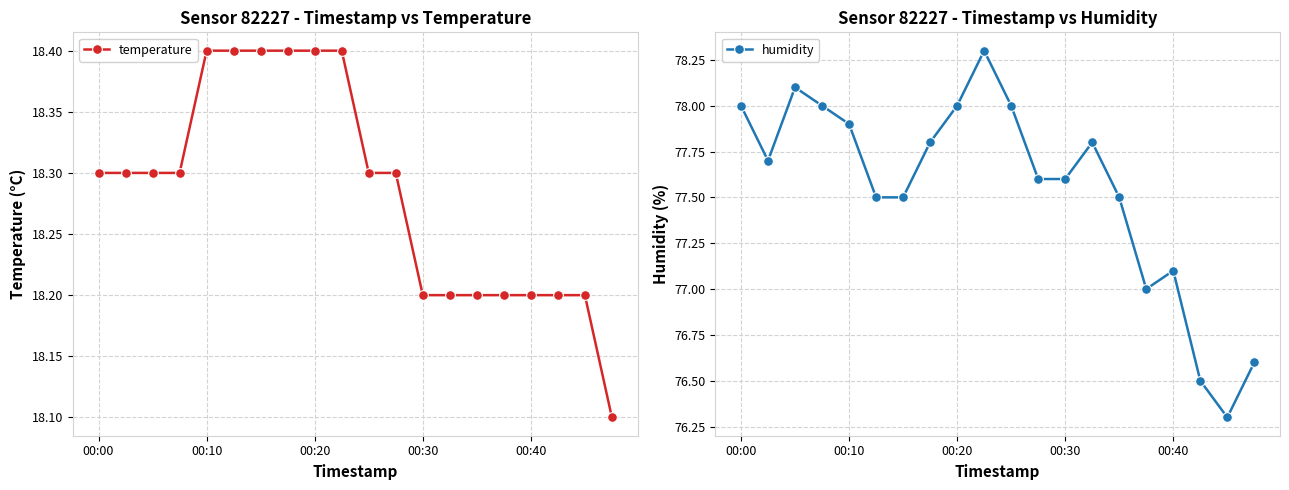

Which series has the largest range (max minus min)?

humidity